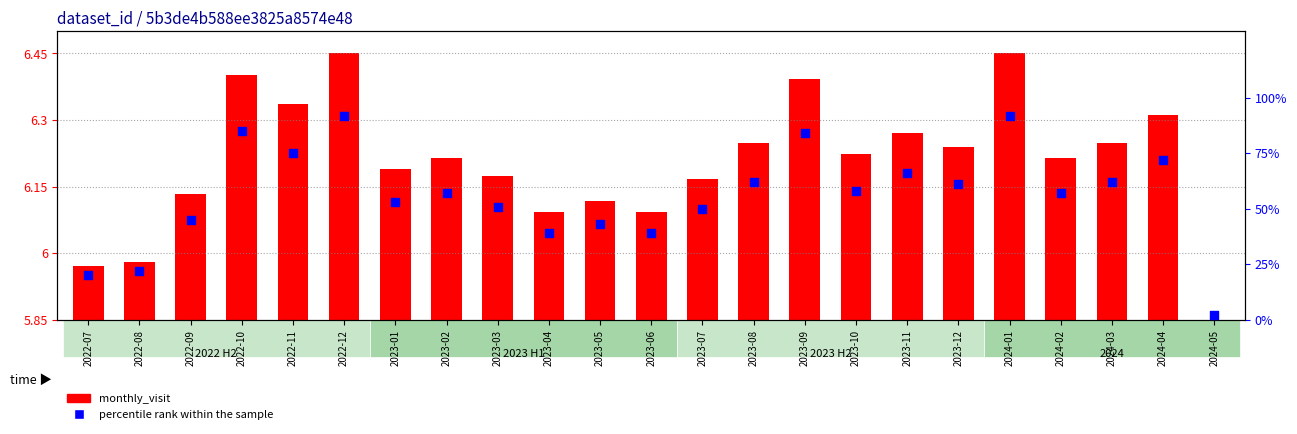

Approximately how many times larger is the value at 2023-03 compared to 2023-11?

0.8